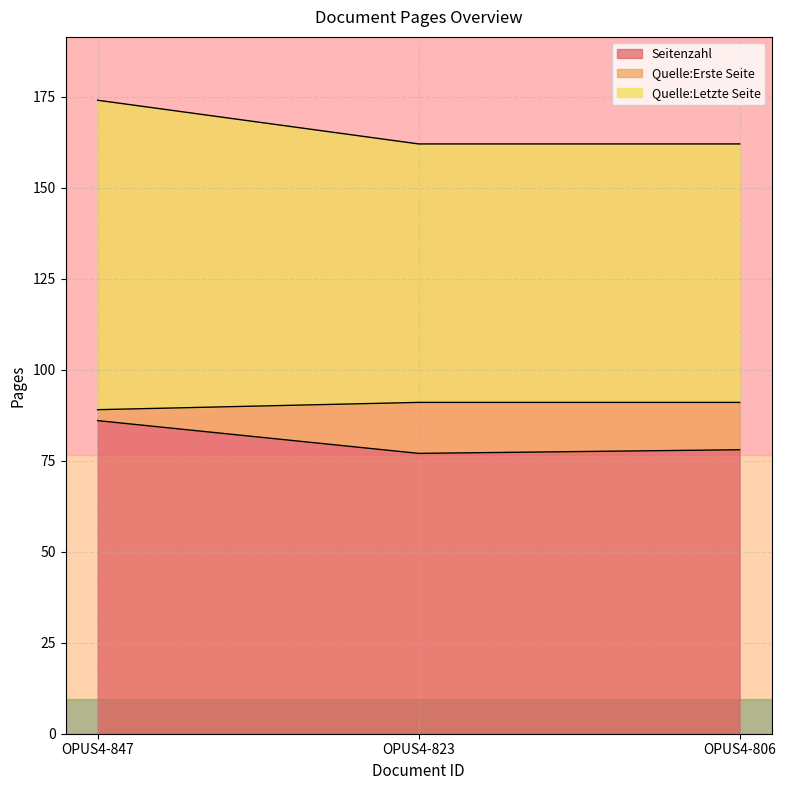

The Seitenzahl series shows 60 at OPUS4-847. True or false?

False